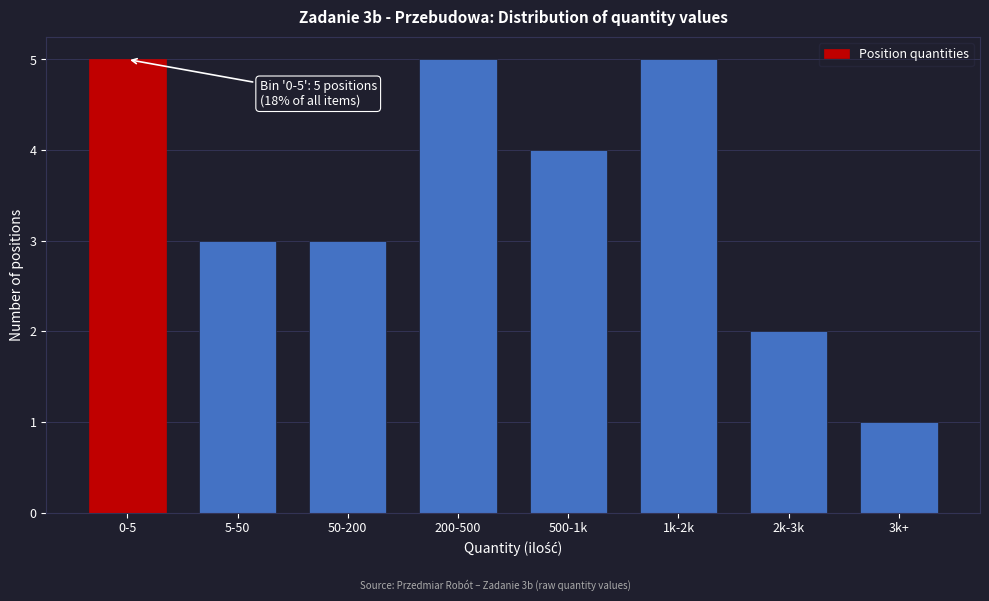

Reading left to right, what are all the values shown in this chart?

5	3	3	5	4	5	2	1